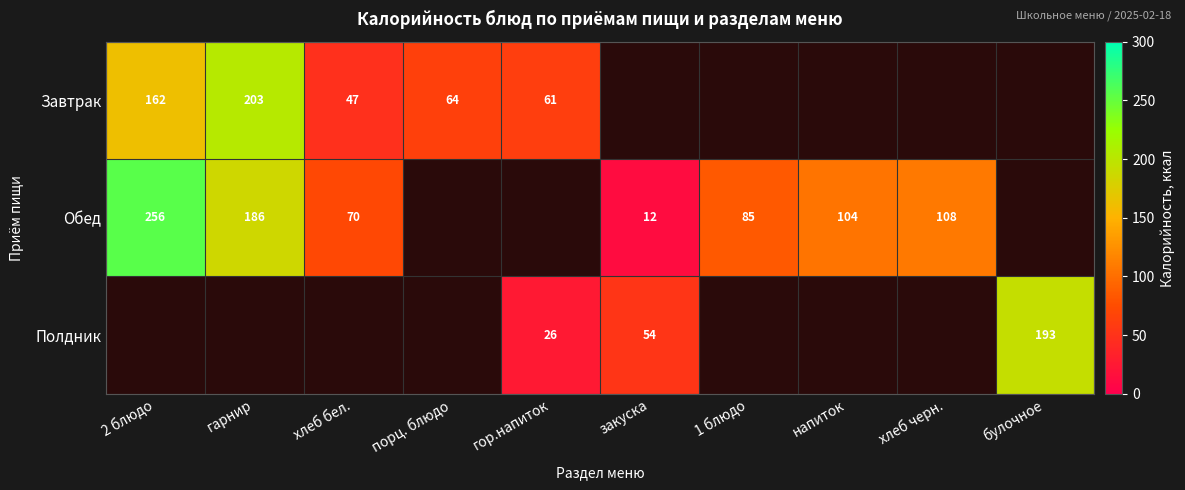

Count the number of categories in the chart.

10